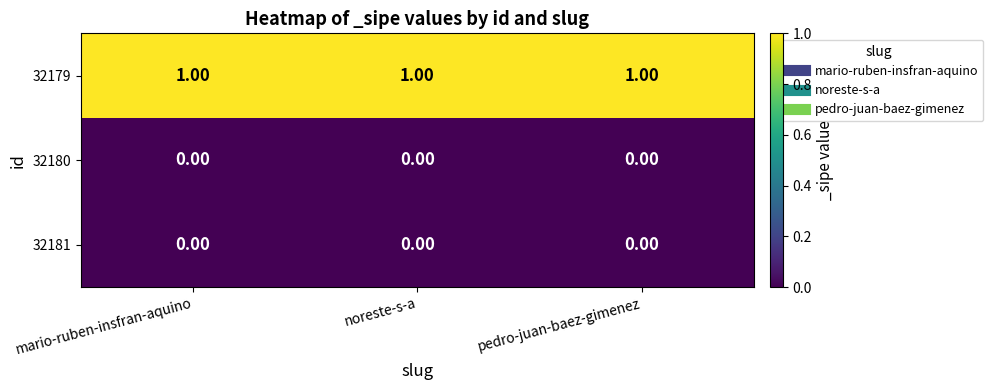

At how many categories does at least one series exceed 0?

3